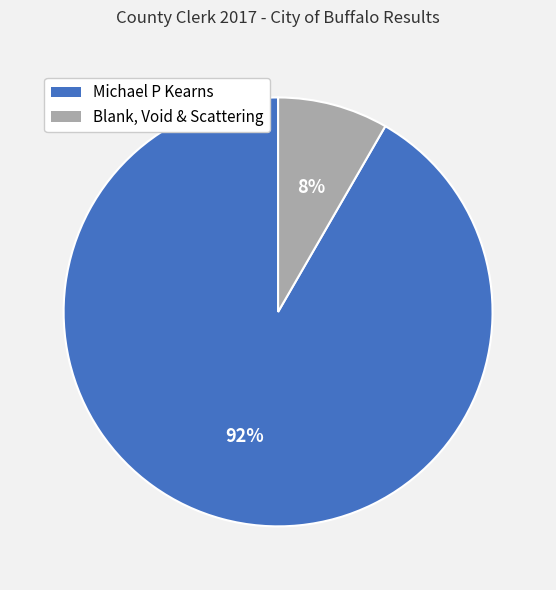

What is the smallest slice in the pie chart?

Blank, Void & Scattering